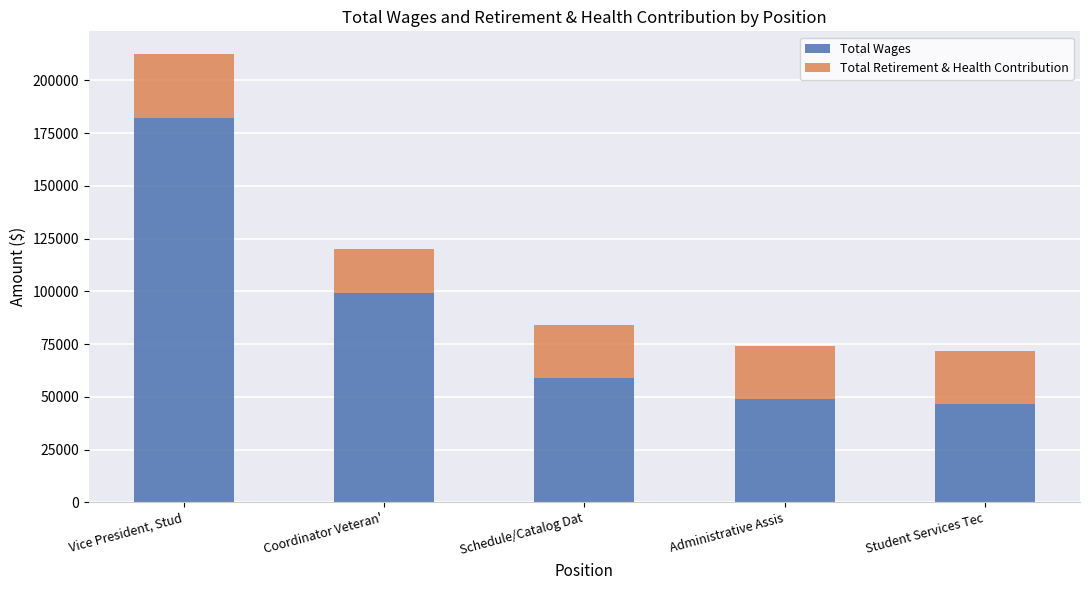

At which label is Total Wages closest to 114400?

Coordinator Veteran'